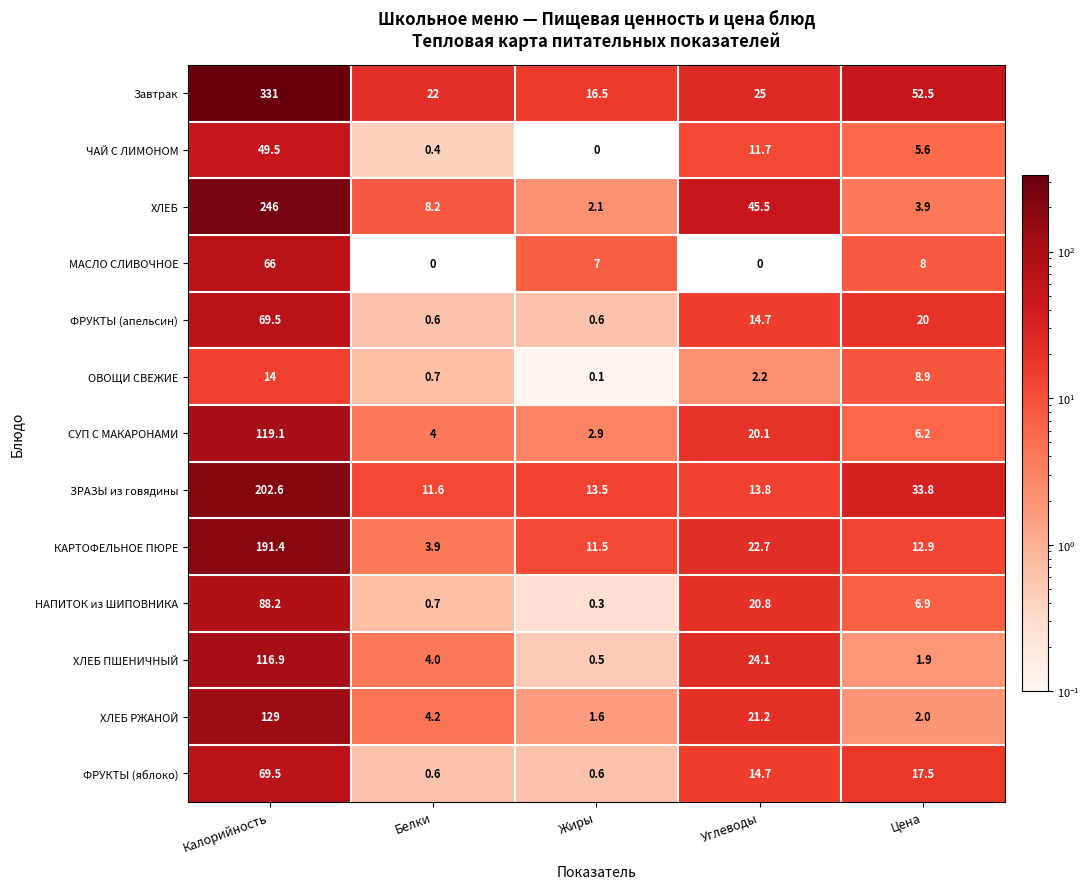

At which label is ХЛЕБ РЖАНОЙ closest to 65?

Углеводы